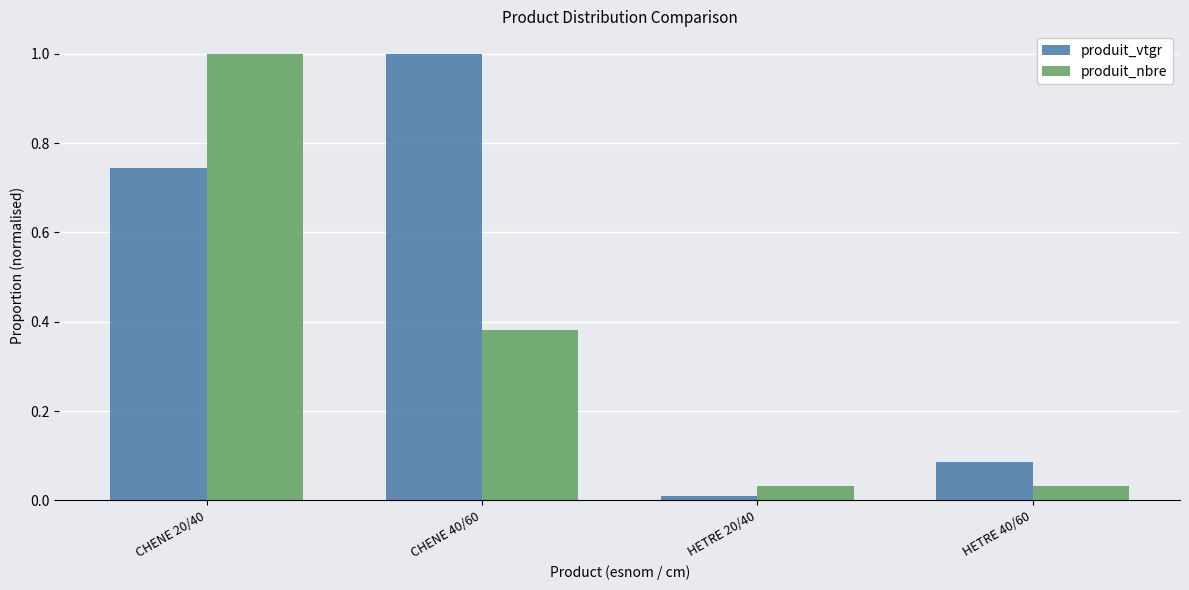

Which series has the largest total across all categories?

produit_vtgr